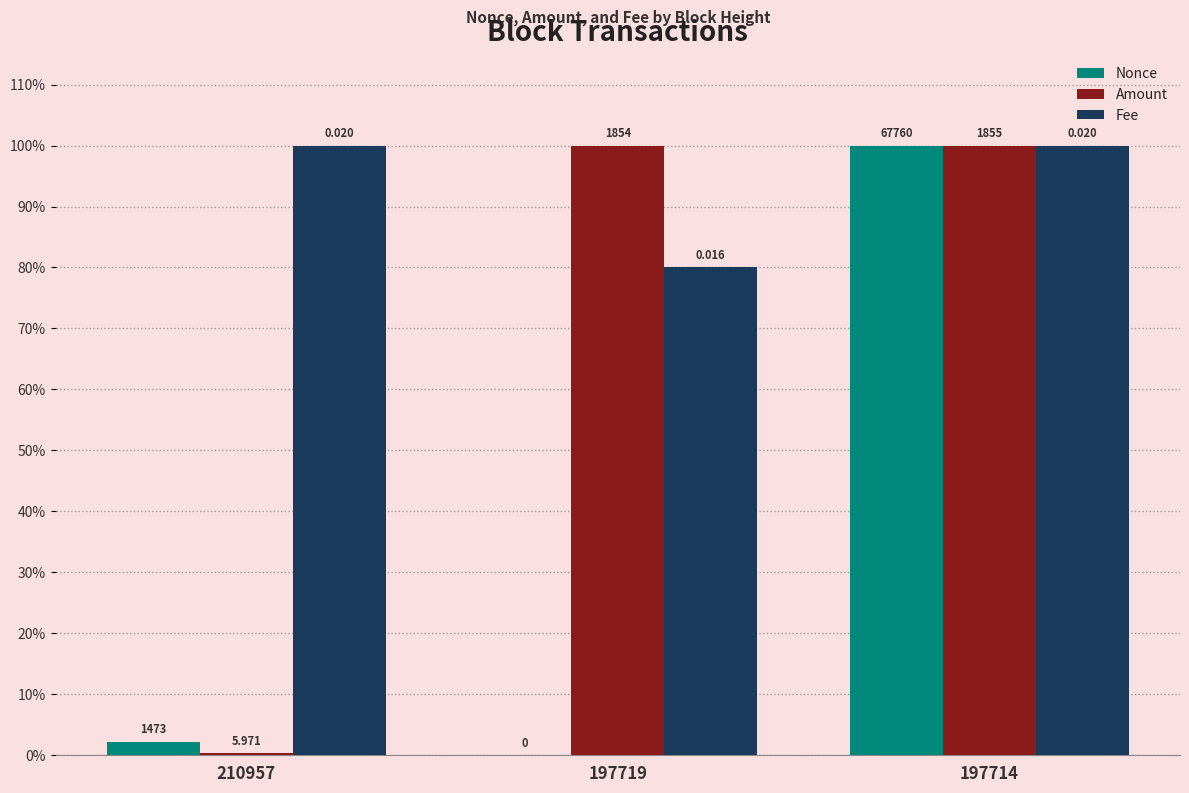

What are all the series names shown in the legend?

Nonce, Amount, Fee